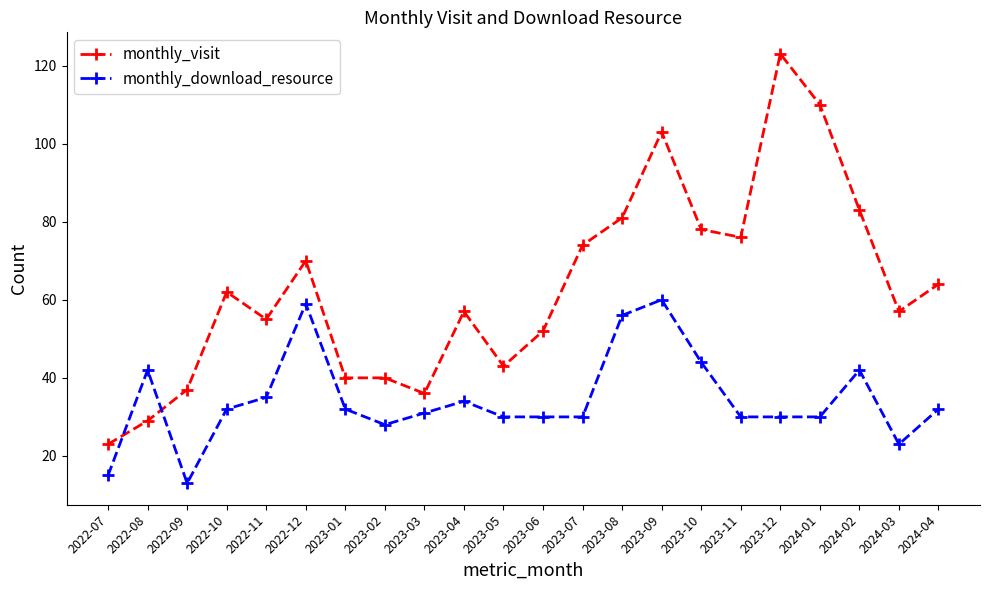

What is the total value across all series at 2022-08?

71